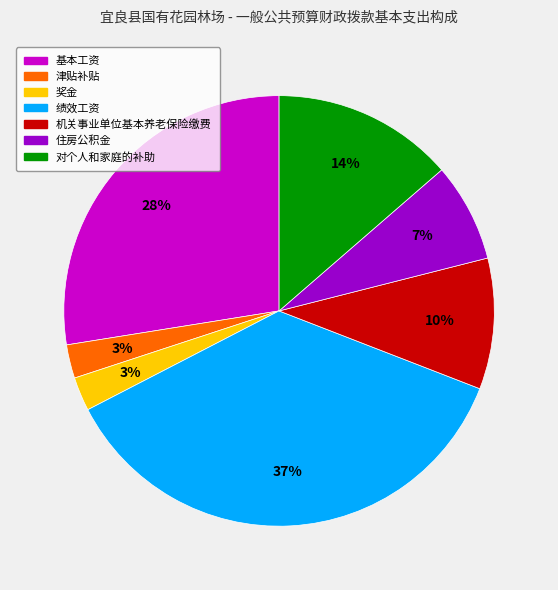

Approximately how many times larger is the value at 奖金 compared to 机关事业单位基本养老保险缴费?

0.3